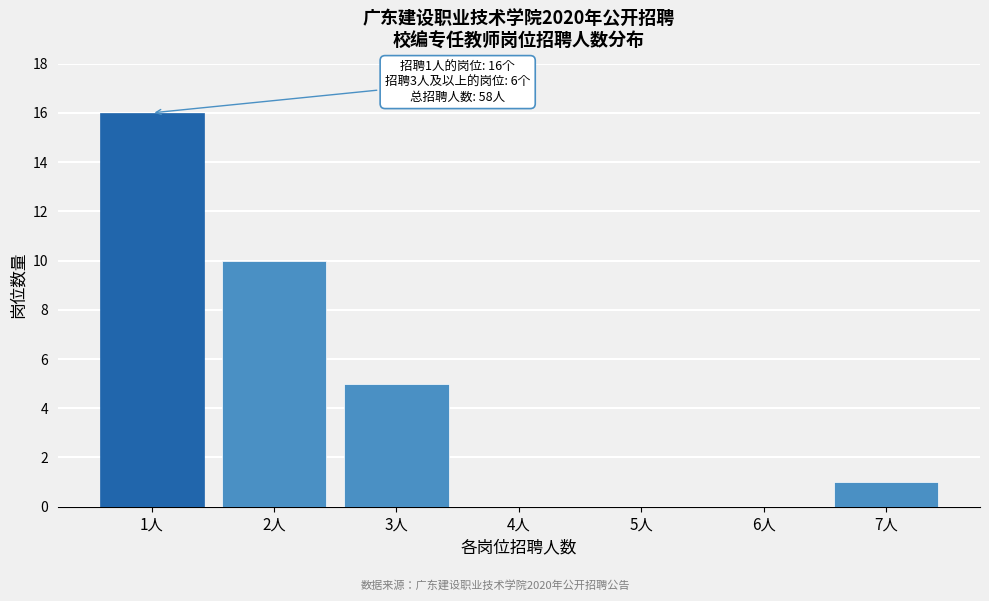

Reading left to right, what are all the values shown in this chart?

1人=16	2人=10	3人=5	4人=0	5人=0	6人=0	7人=1